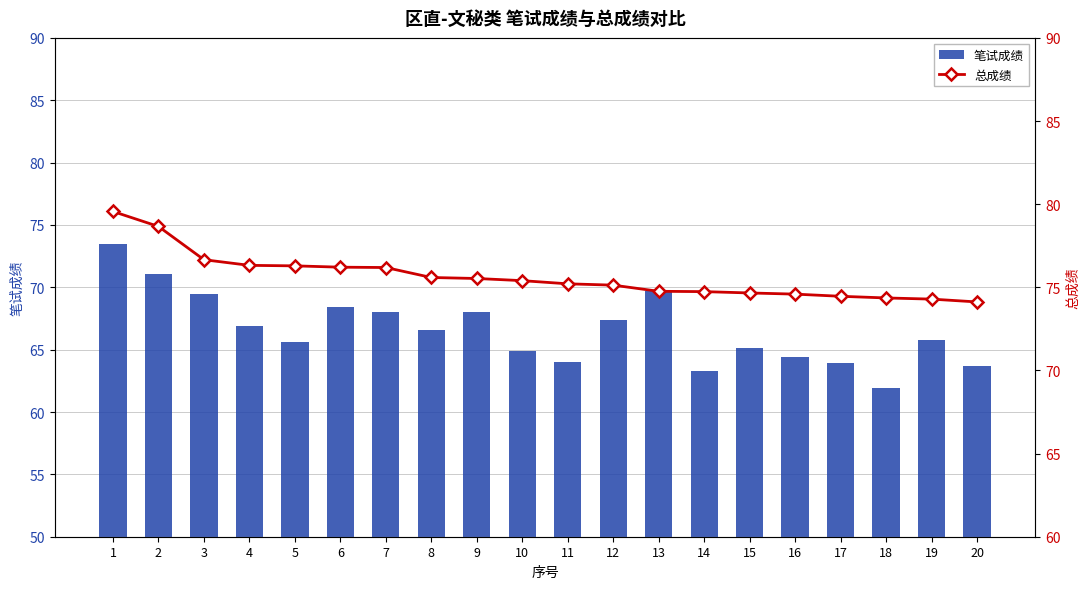

At 12, list the series in order from largest to smallest.

总成绩, 笔试成绩